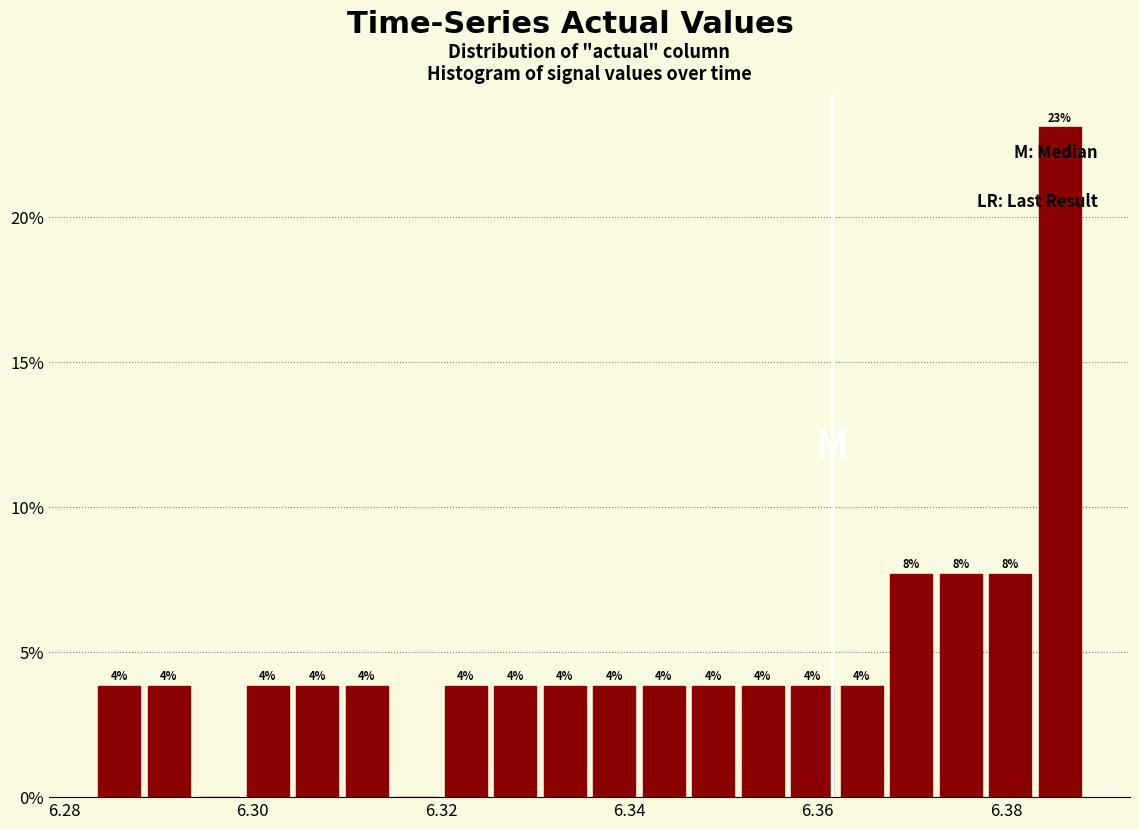

Read against the x-axis, roughly where is the centre of the tallest bar?

6.386